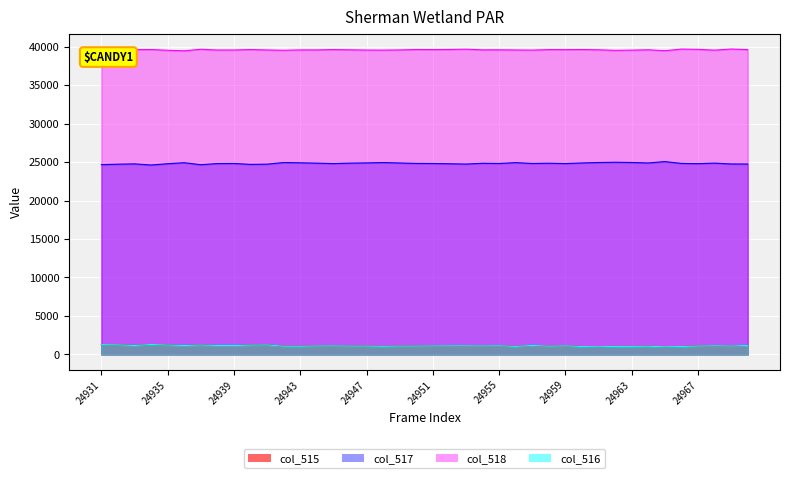

List the labels in order of col_515 value, smallest first.

24965, 24961, 24960, 24966, 24956, 24962, 24963, 24948, 24943, 24964, 24942, 24958, 24949, 24946, 24950, 24947, 24969, 24967, 24944, 24951, 24954, 24945, 24959, 24952, 24953, 24955, 24968, 24939, 24936, 24933, 24938, 24957, 24970, 24940, 24935, 24937, 24941, 24932, 24931, 24934